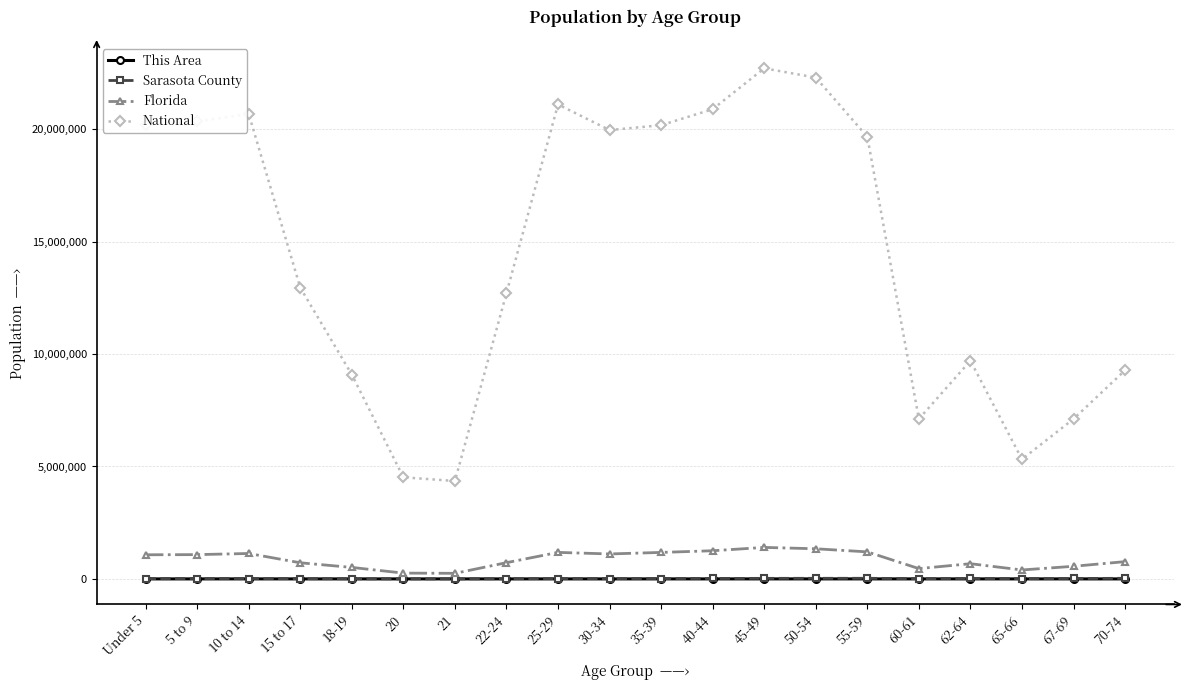

In National, how many points are higher than both neighbors (excluding endpoints)?

4